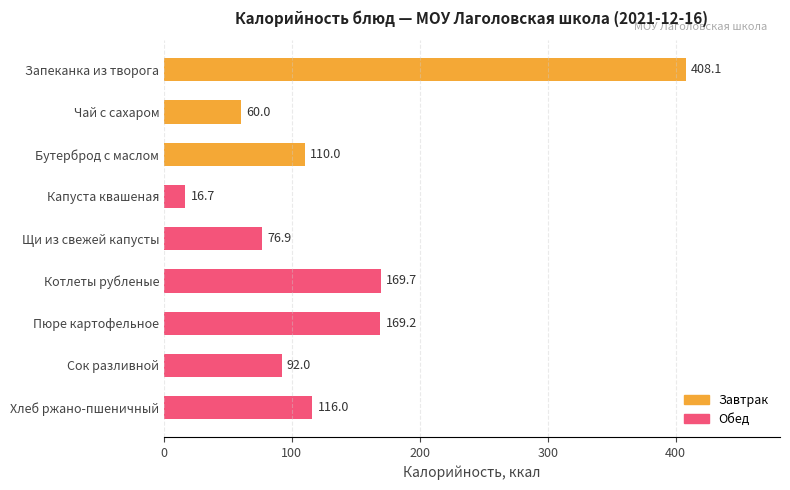

How many bars are there in total?

9